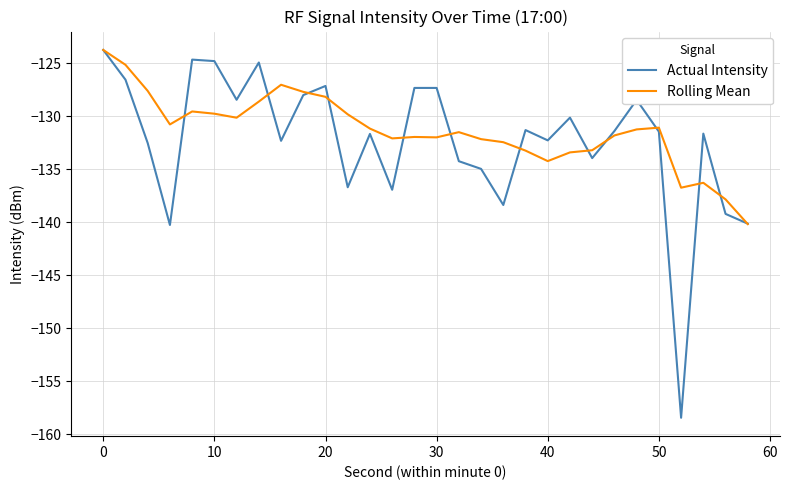

Count the number of categories in the chart.

30